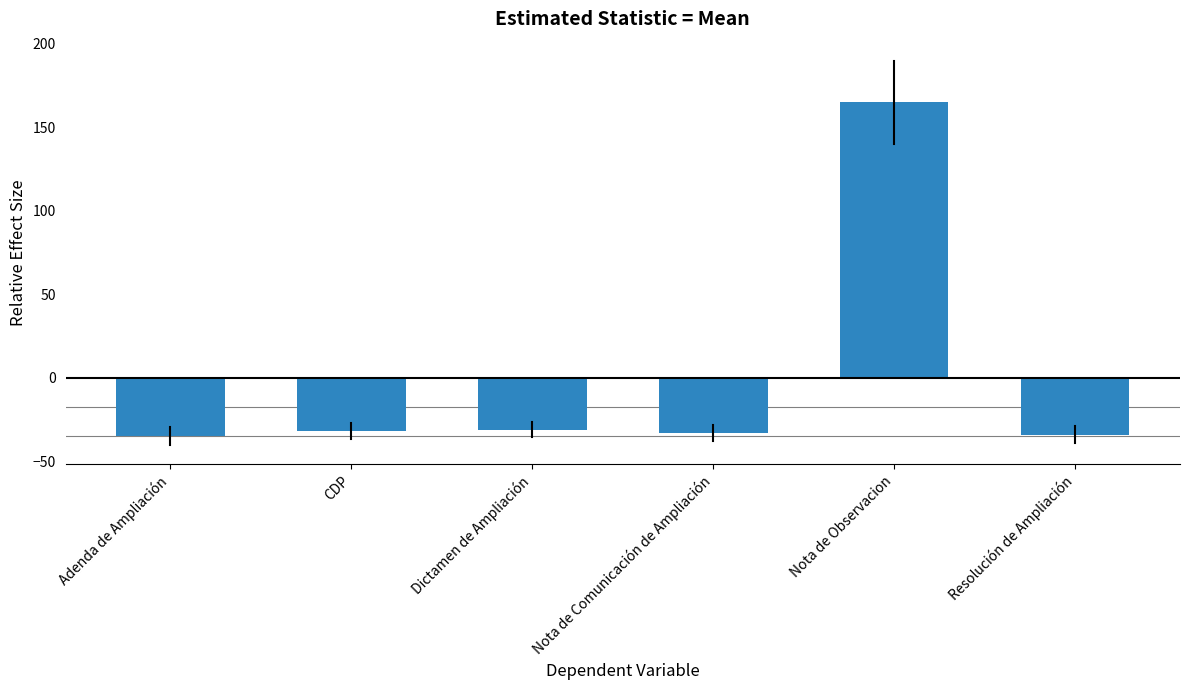

What is the change in value from CDP to Nota de Observacion?

+197